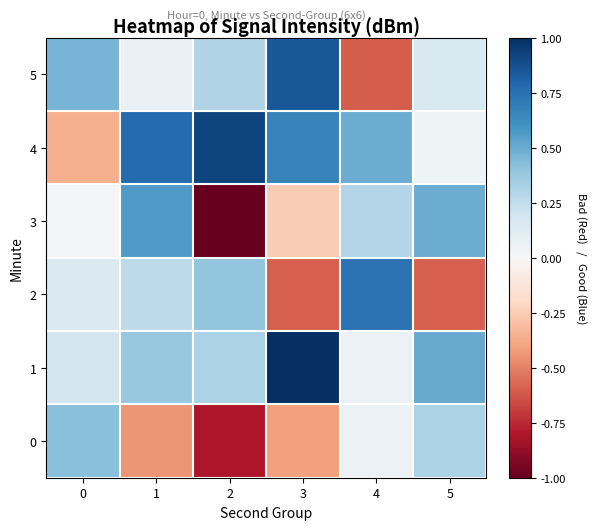

Which series has the largest range (max minus min)?

3